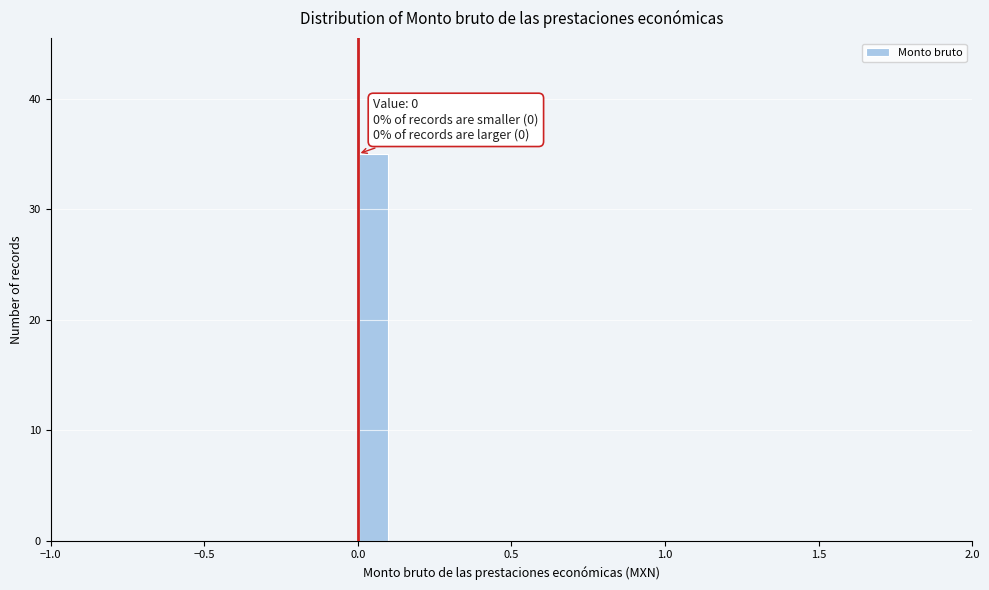

Around what value on the x-axis is the tallest bar? Give the approximate position of its centre, as read against the axis.

0.05